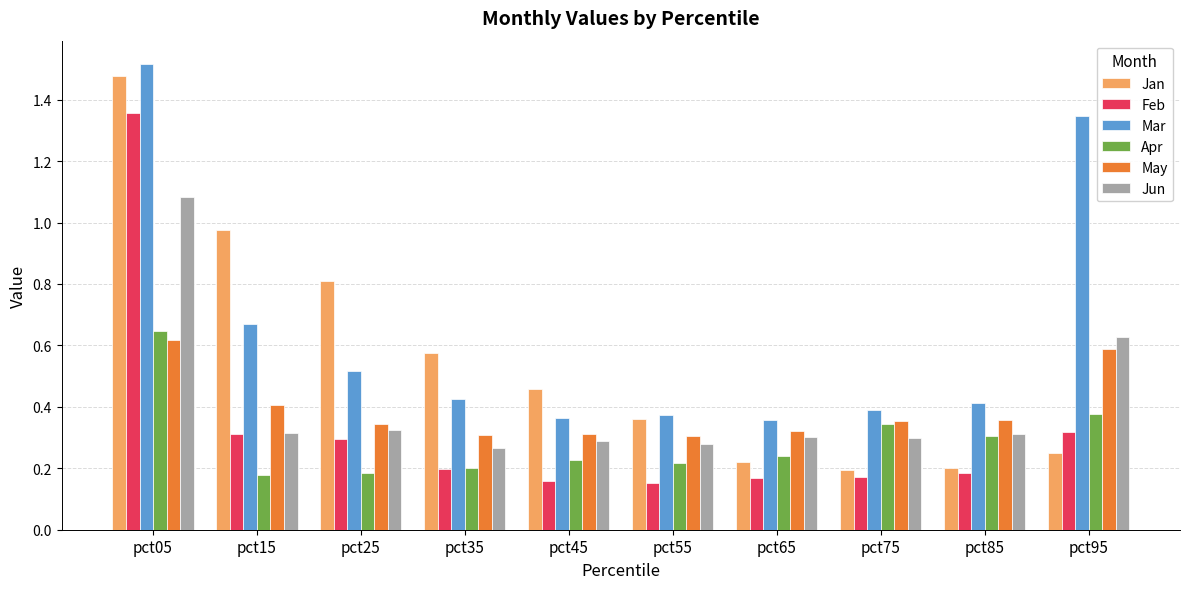

How many bars are there in each group?

6